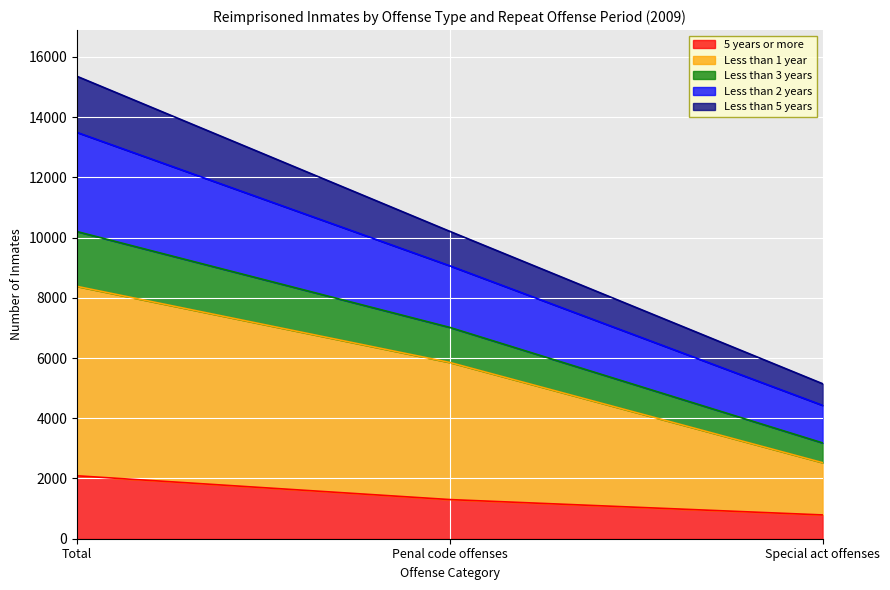

The 5 years or more series shows 1300 at Penal code offenses. True or false?

True